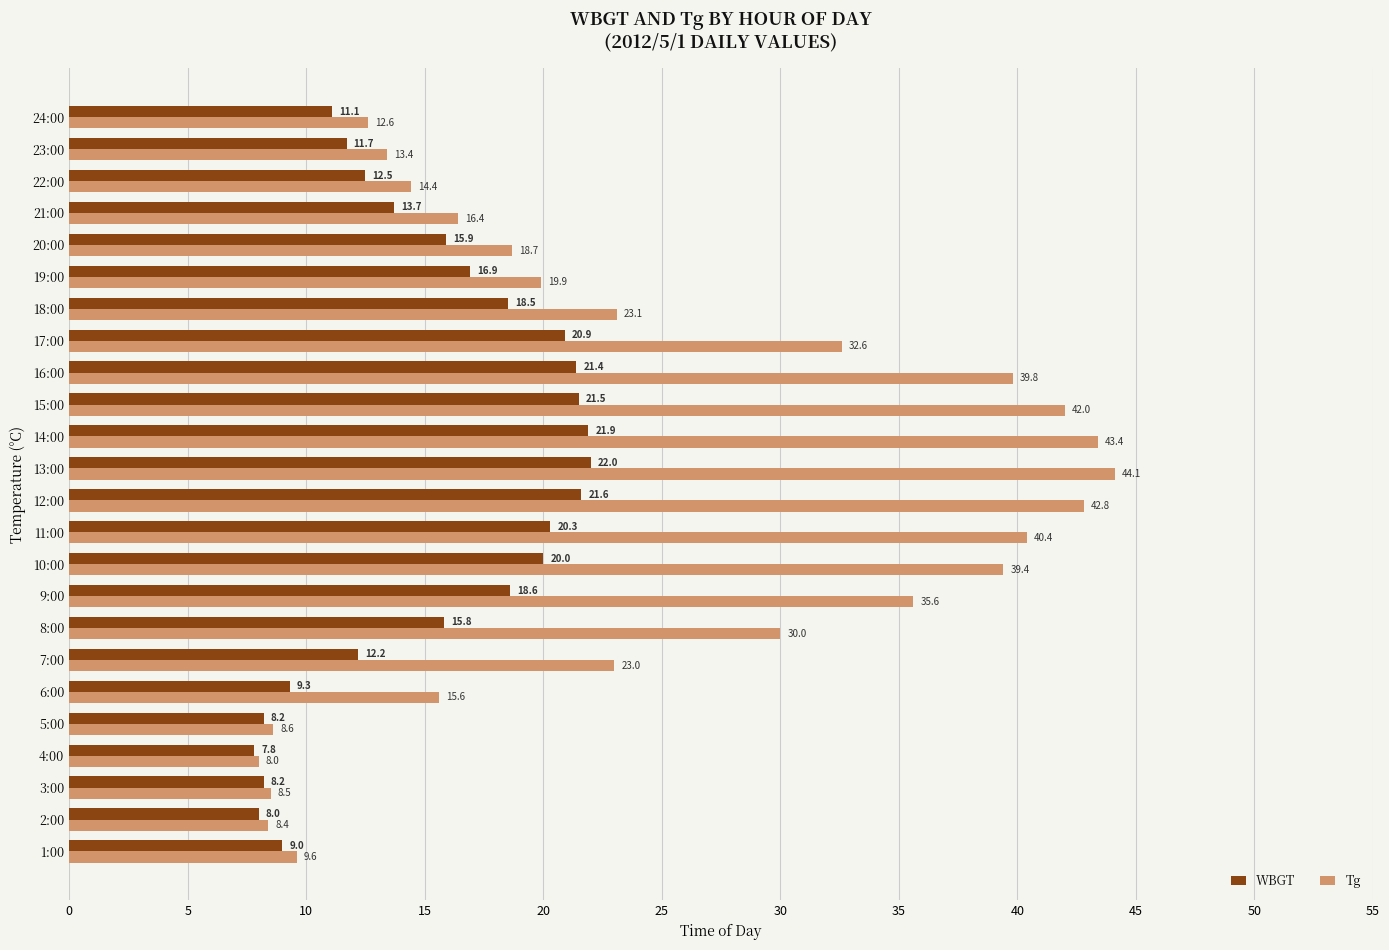

At how many categories does at least one series exceed 32?

9